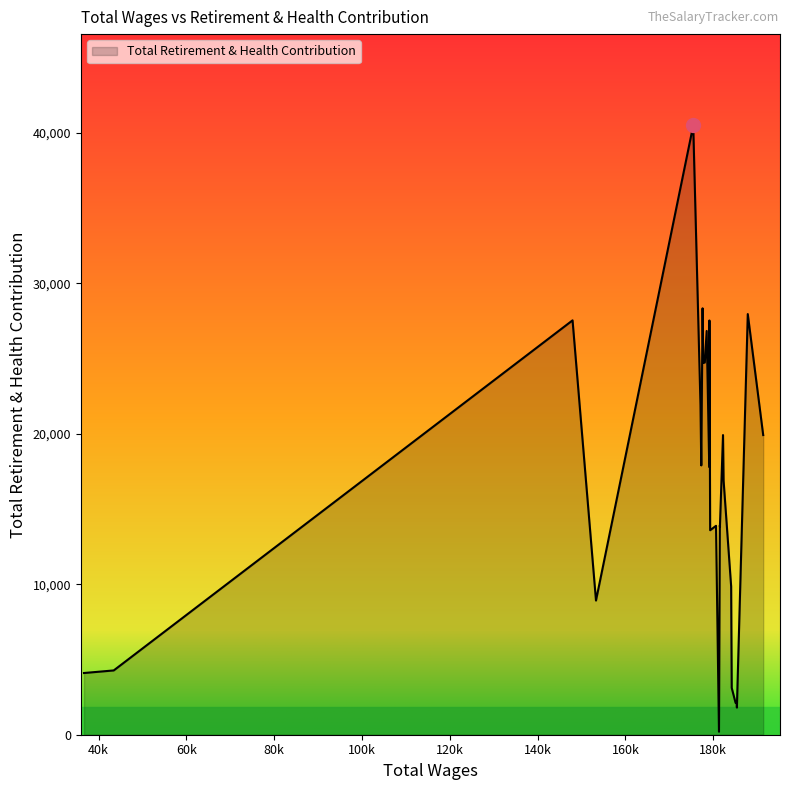

How many distinct data groups are displayed?

1